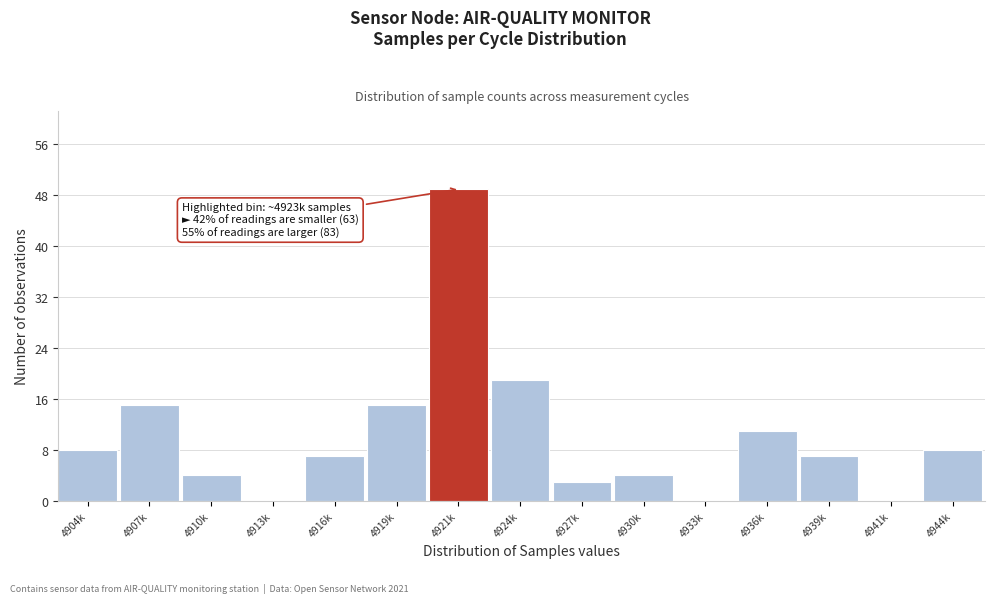

Reading left to right, what are all the values shown in this chart?

4904k=8	4907k=15	4910k=4	4913k=0	4916k=7	4919k=15	4921k=49	4924k=19	4927k=3	4930k=4	4933k=0	4936k=11	4939k=7	4941k=0	4944k=8